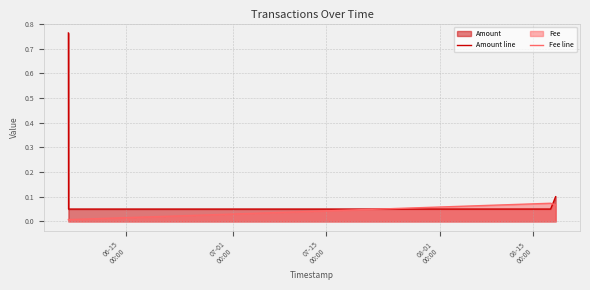

How many lines are shown in the chart?

2